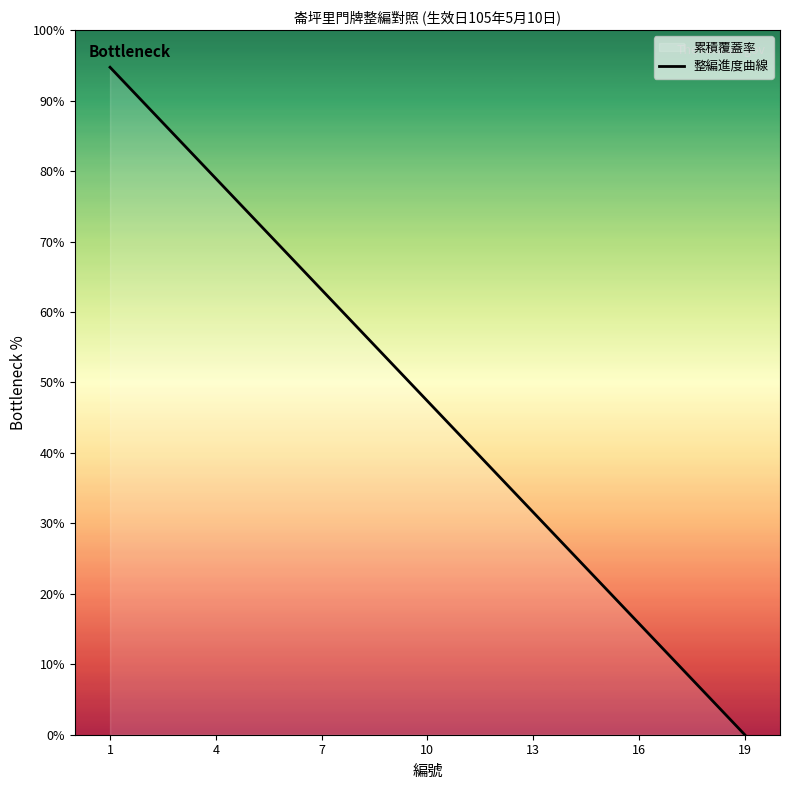

Reading right to left, transcribe all the data shown in this chart.

0.0	5.3	10.5	15.8	21.1	26.3	31.6	36.8	42.1	47.4	52.6	57.9	63.2	68.4	73.7	78.9	84.2	89.5	94.7